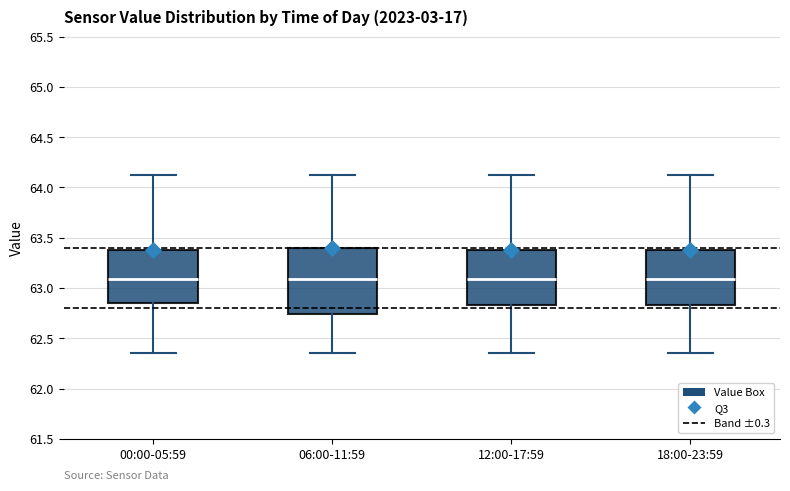

Where does the lower whisker of the box for 00:00-05:59 end on the y-axis? The values are not printed on the chart, so give them approximately, as read against the axis.

62.35